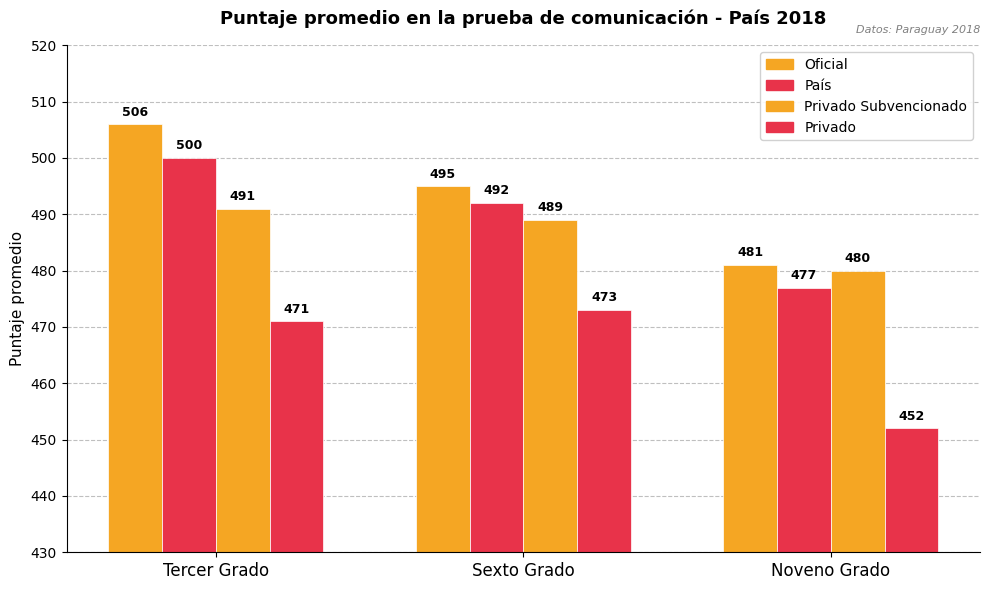

How many distinct data groups are displayed?

4